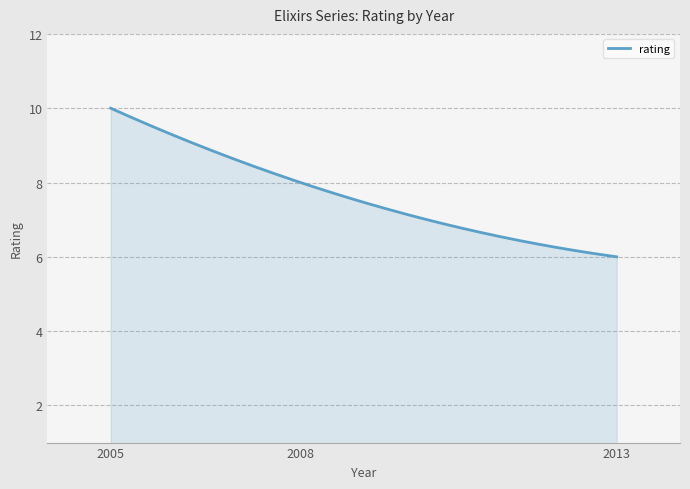

What is the minimum value shown in the chart?

6.0